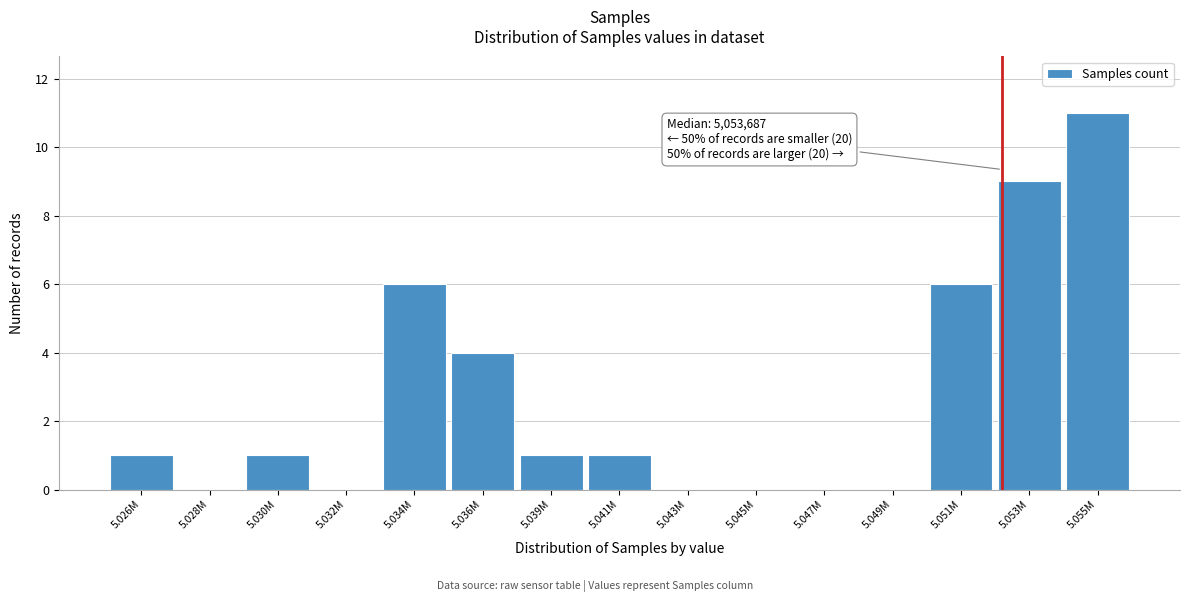

Reading left to right, what are all the values shown in this chart?

5.026M=1	5.028M=0	5.030M=1	5.032M=0	5.034M=6	5.036M=4	5.039M=1	5.041M=1	5.043M=0	5.045M=0	5.047M=0	5.049M=0	5.051M=6	5.053M=9	5.055M=11